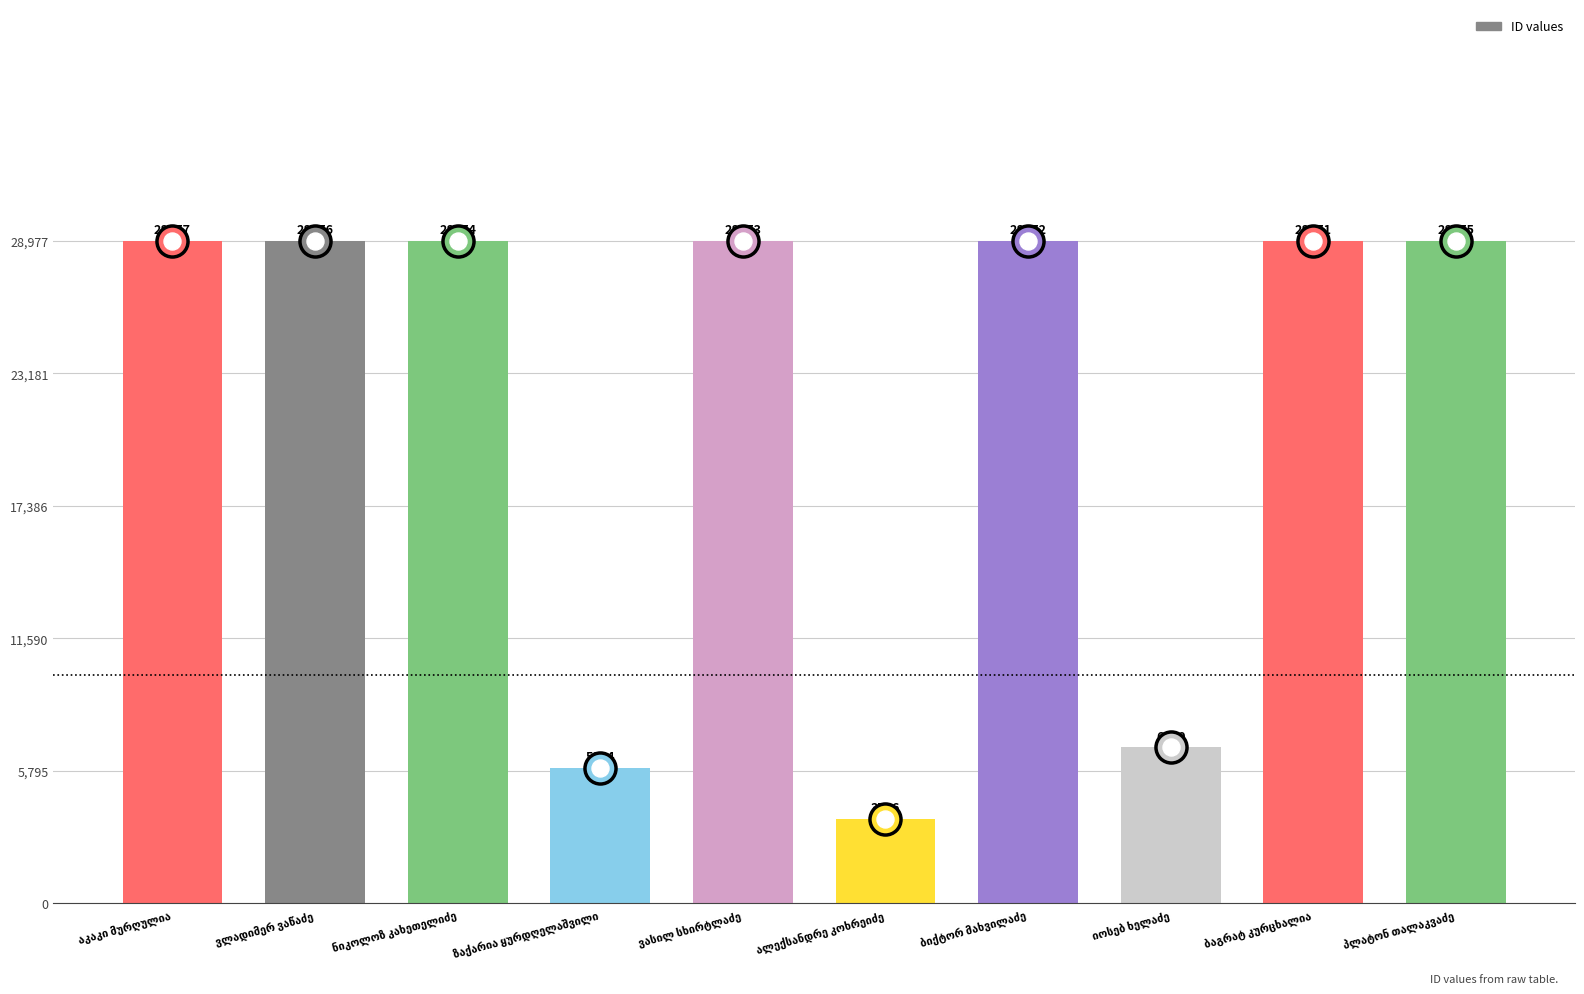

What is the change in value from ნიკოლოზ კახეთელიძე to ბიქტორ მახვილაძე?

-2